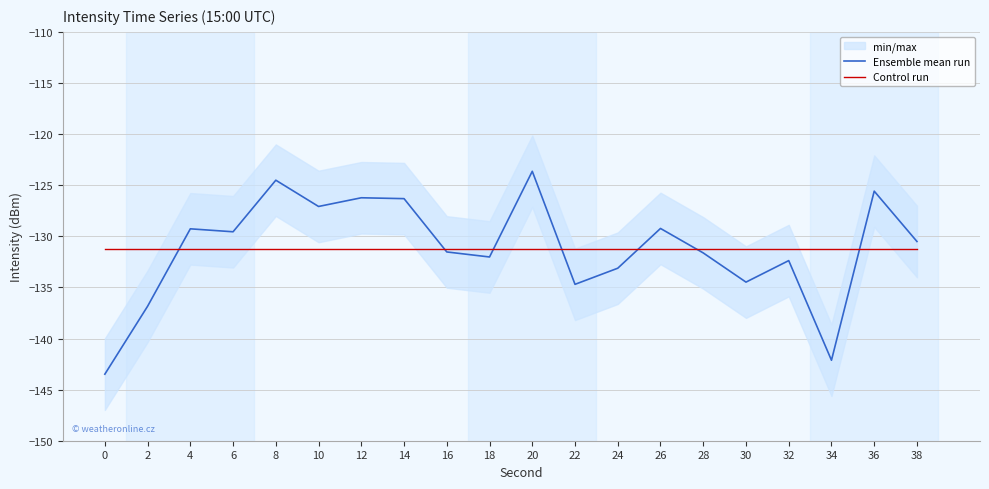

True or false: Control run and Ensemble mean run intersect in this chart.

True